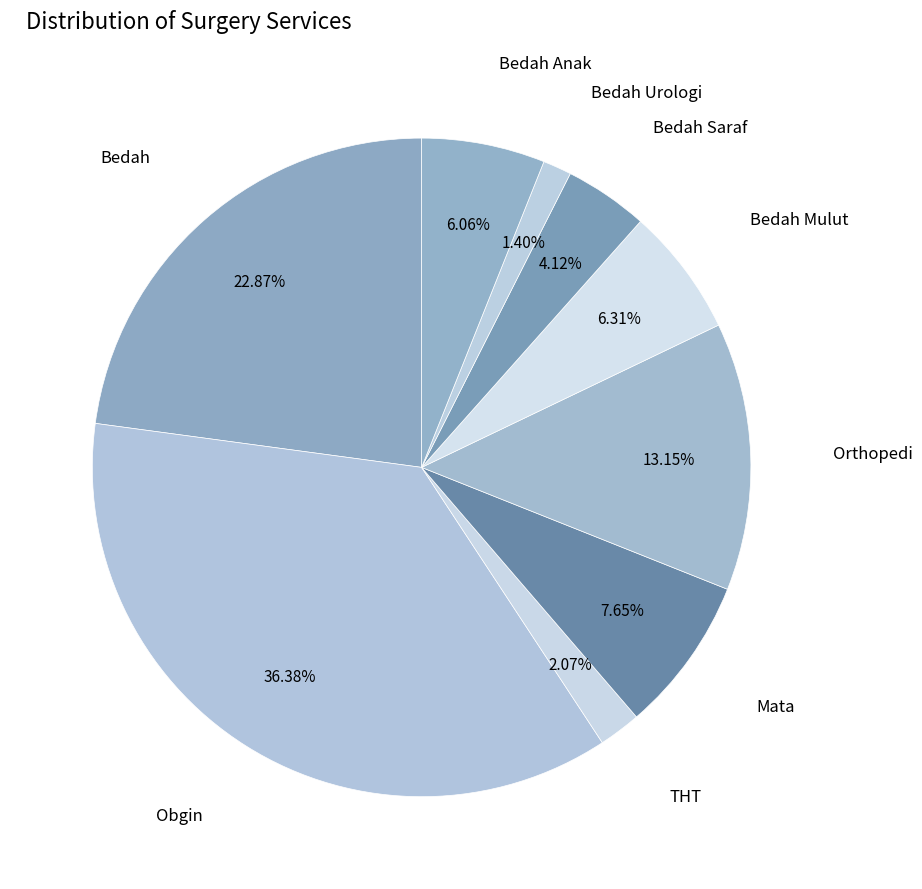

Is it true that Obgin is 36% of the pie?

True